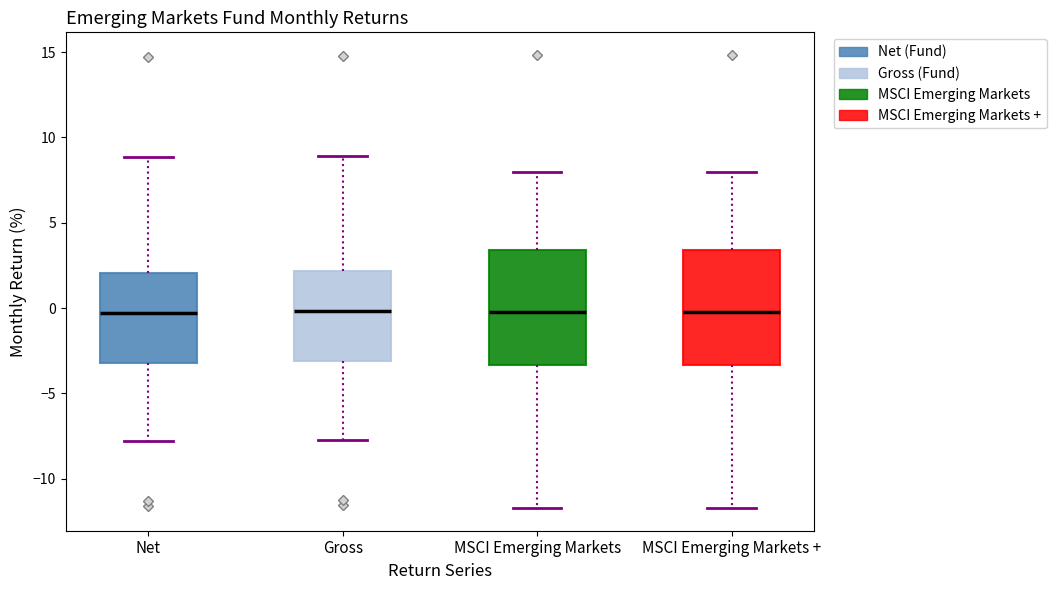

Reading left to right, transcribe this box plot: for each box, give where its median line is, the range the box spans, and where its two whiskers end, as read against the y-axis. The values are not printed on the chart, so give them approximately, as read against the axis.

Net: median -0.5, box -3.0 to 2.0, whiskers -8.0 to 9.0
Gross: median 0.0, box -3.0 to 2.0, whiskers -7.5 to 9.0
MSCI Emerging Markets: median 0.0, box -3.5 to 3.5, whiskers -11.5 to 8.0
MSCI Emerging Markets +: median 0.0, box -3.5 to 3.5, whiskers -11.5 to 8.0